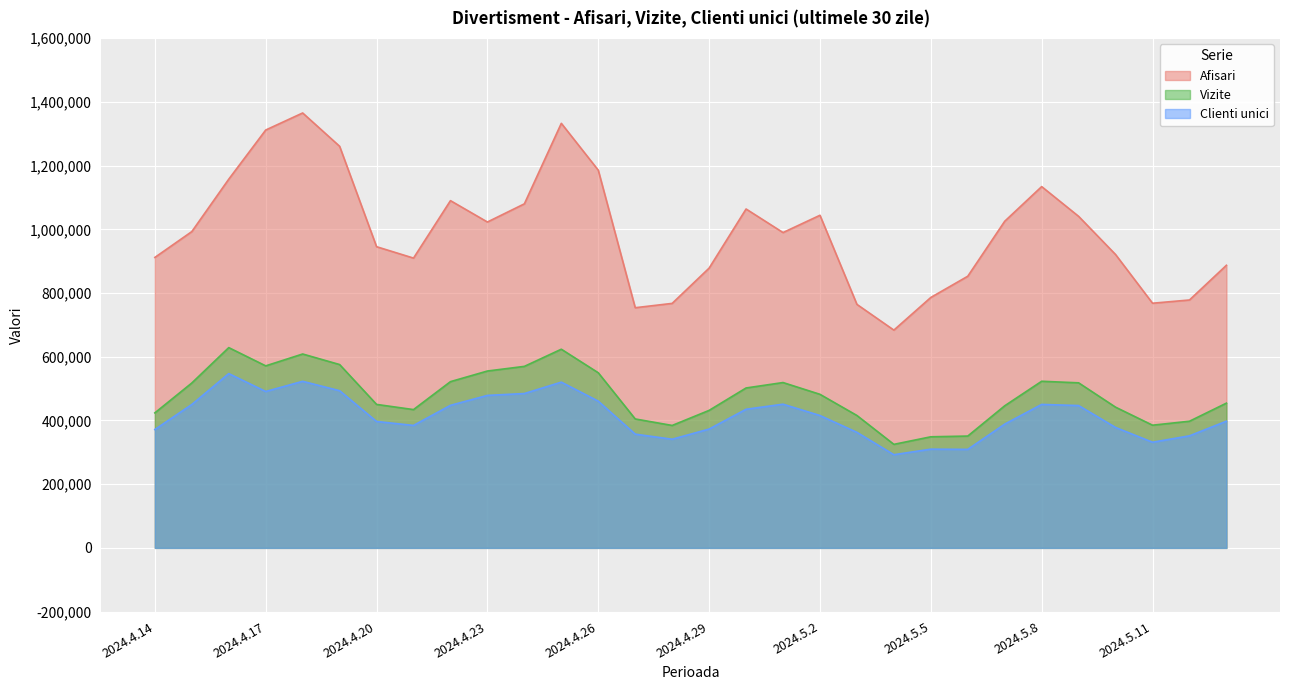

The value of Vizite at 2024.4.24 is 339509. True or false?

False